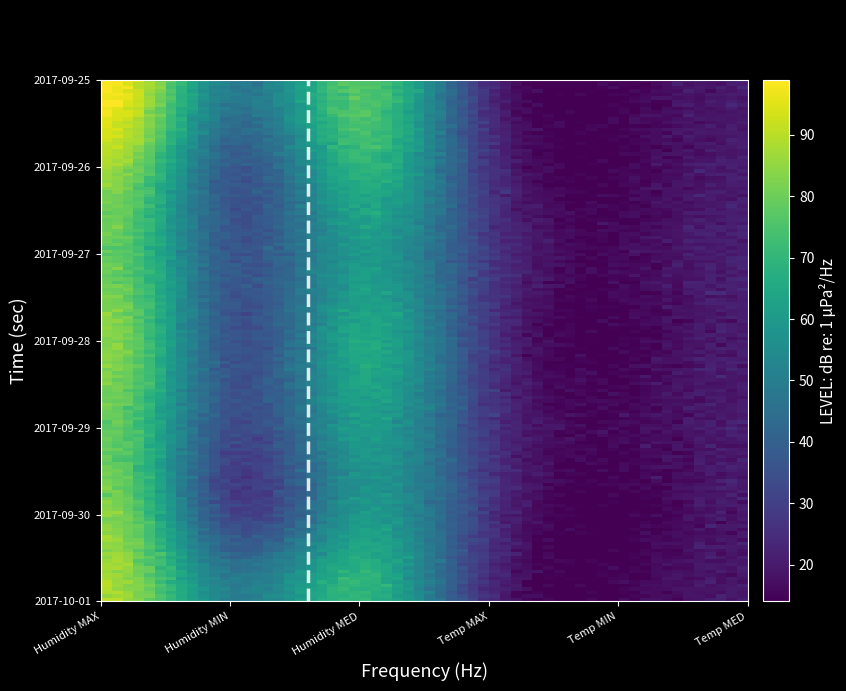

Which series has the largest total across all categories?

2017-09-25